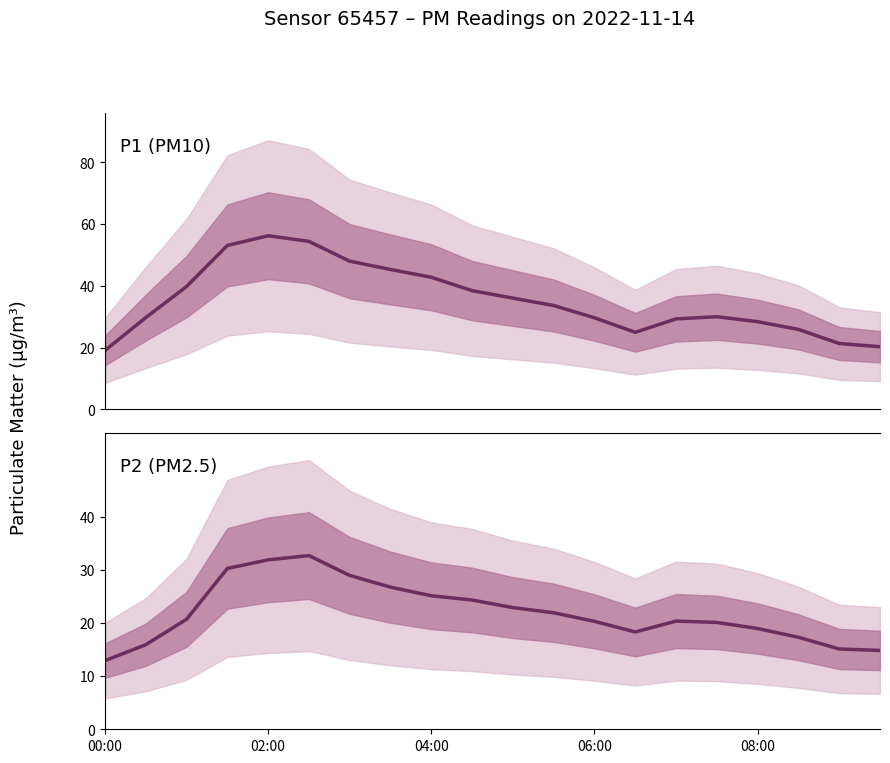

Is this an area chart (filled region under the line)?

No